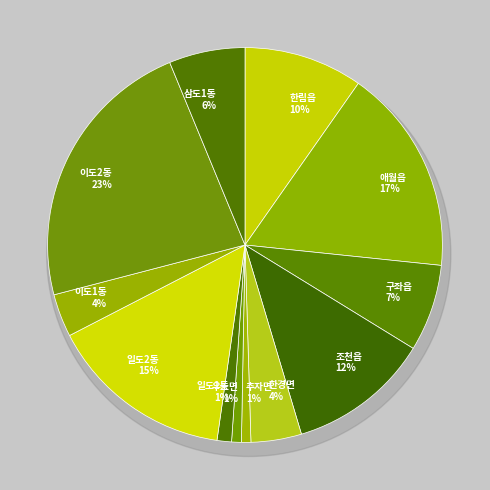

To the nearest percent, what is the average slice percentage?

8%